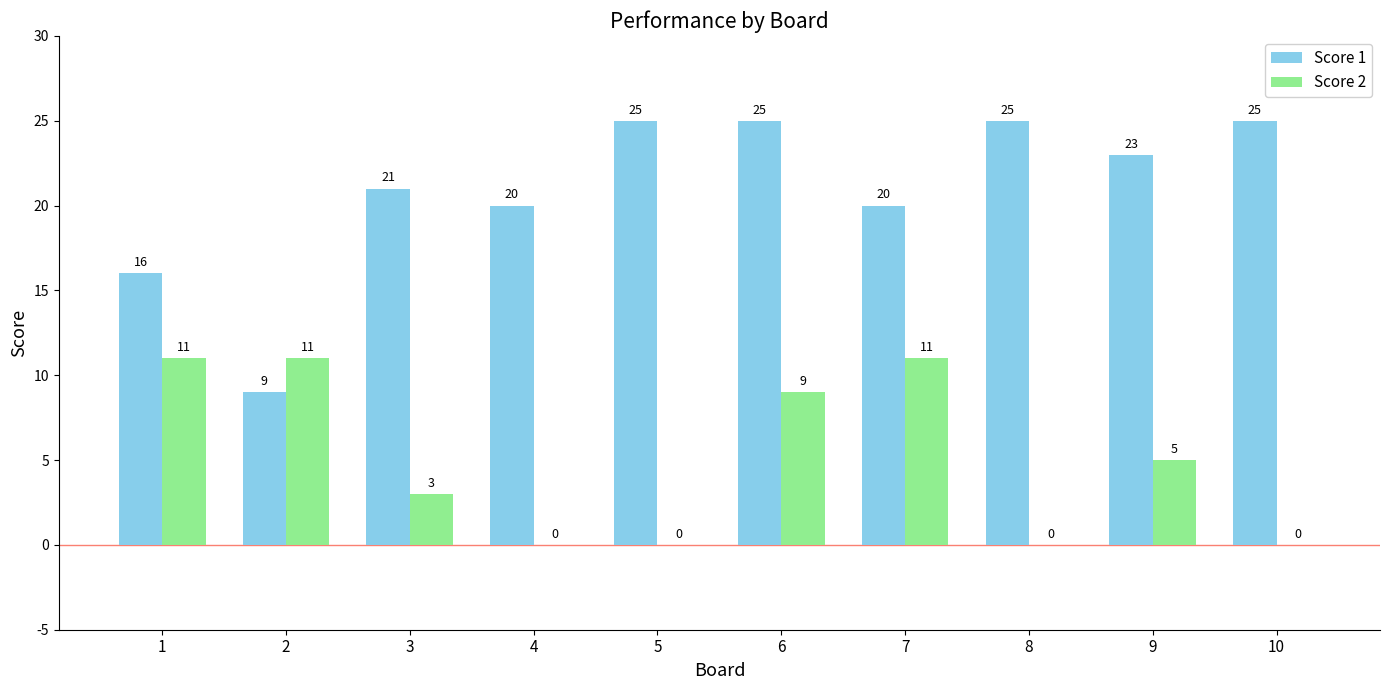

Where is Score 2 nearest to the value 5?

9